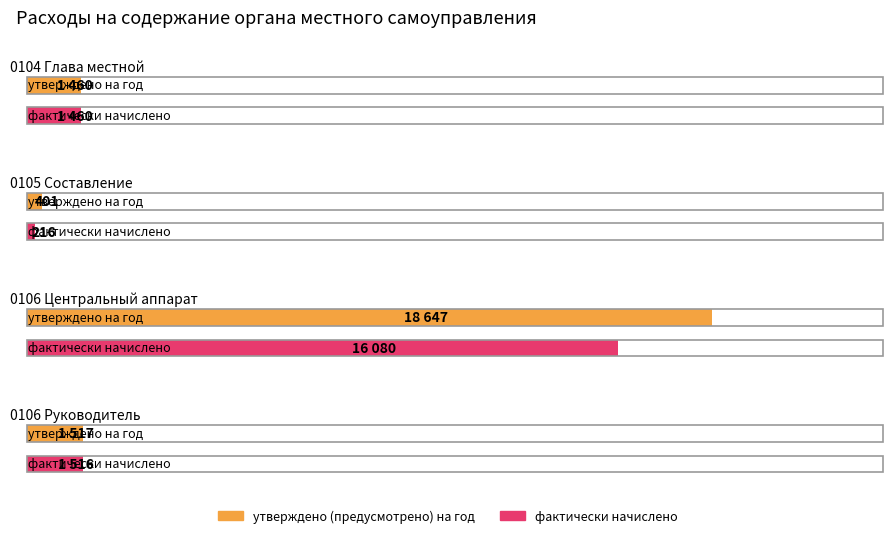

True or false: утверждено (предусмотрено) на год has a value of 401 at 0105 Составление.

True